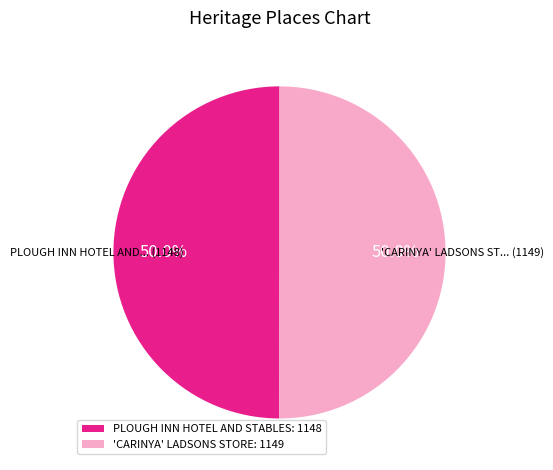

What is the ratio of the value at PLOUGH INN HOTEL AND STABLES: 1148 to the value at 'CARINYA' LADSONS STORE: 1149?

1.0